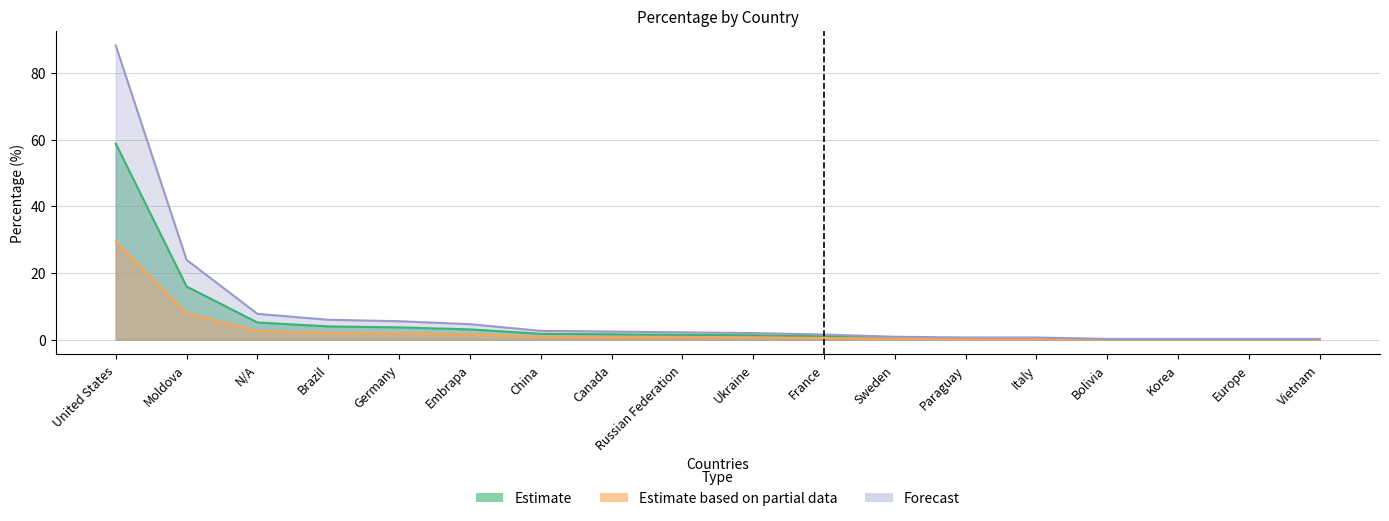

What is the sum of the Estimate values at Sweden and United States?

59.4